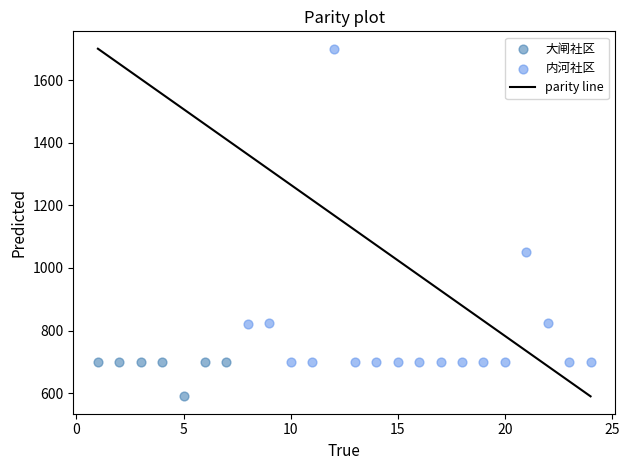

Which series contains the lowest Y value?

大闸社区